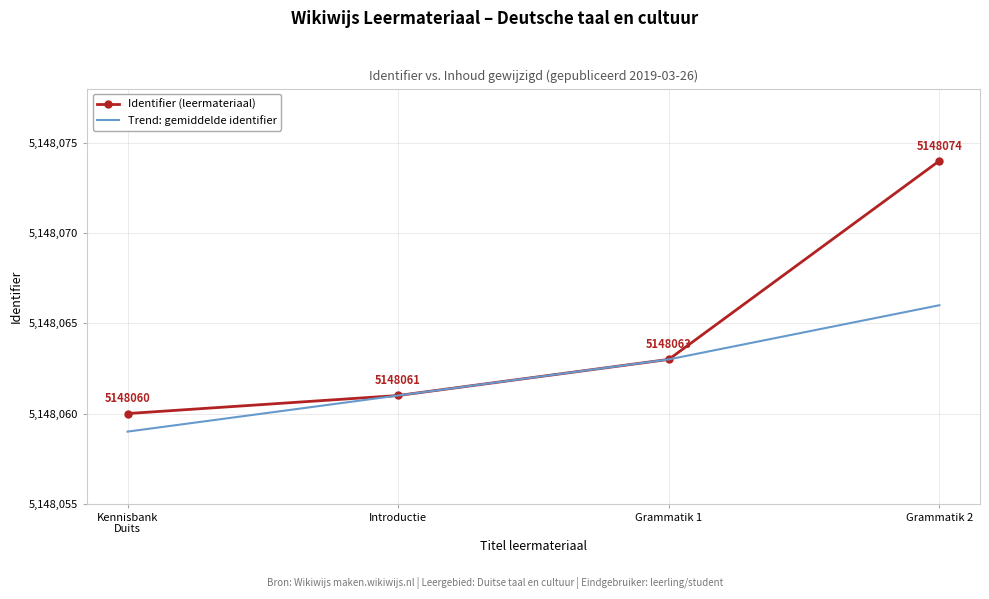

What is the difference between the maximum and second lowest values in the Identifier (leermateriaal) series?

13